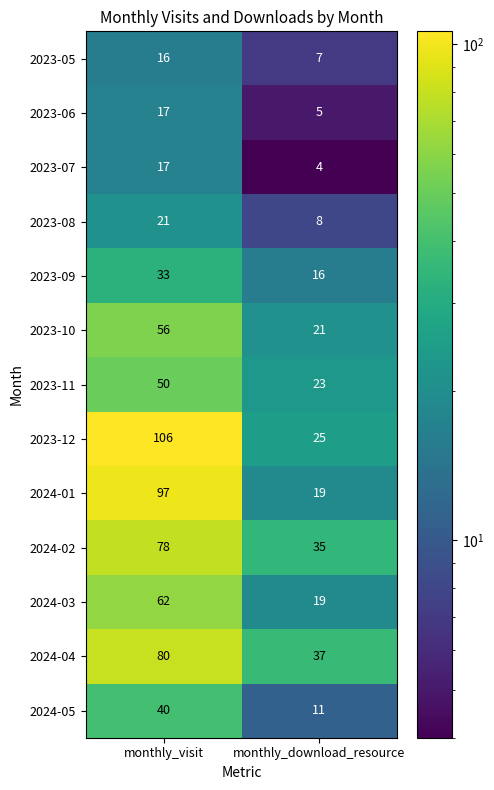

Read the 2023-10 value at monthly_visit, to the nearest 10.

60